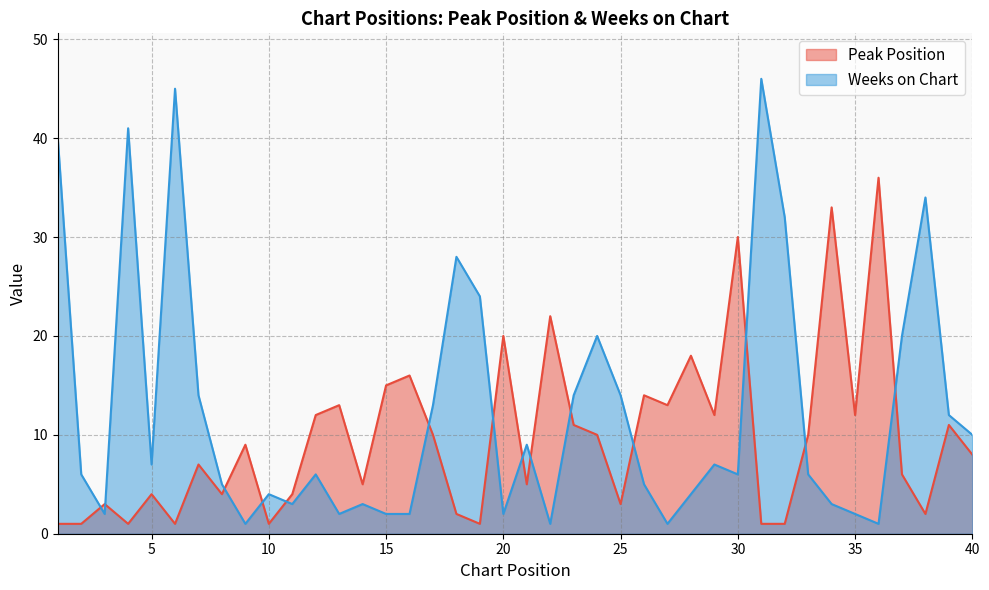

Reading right to left, extract all data points from this chart.

Peak Position: 40=8	39=11	38=2	37=6	36=36	35=12	34=33	33=10	32=1	31=1	30=30	29=12	28=18	27=13	26=14	25=3	24=10	23=11	22=22	21=5	20=20	19=1	18=2	17=10	16=16	15=15	14=5	13=13	12=12	11=4	10=1	9=9	8=4	7=7	6=1	5=4	4=1	3=3	2=1	1=1
Weeks on Chart: 40=10	39=12	38=34	37=20	36=1	35=2	34=3	33=6	32=32	31=46	30=6	29=7	28=4	27=1	26=5	25=14	24=20	23=14	22=1	21=9	20=2	19=24	18=28	17=13	16=2	15=2	14=3	13=2	12=6	11=3	10=4	9=1	8=5	7=14	6=45	5=7	4=41	3=2	2=6	1=40